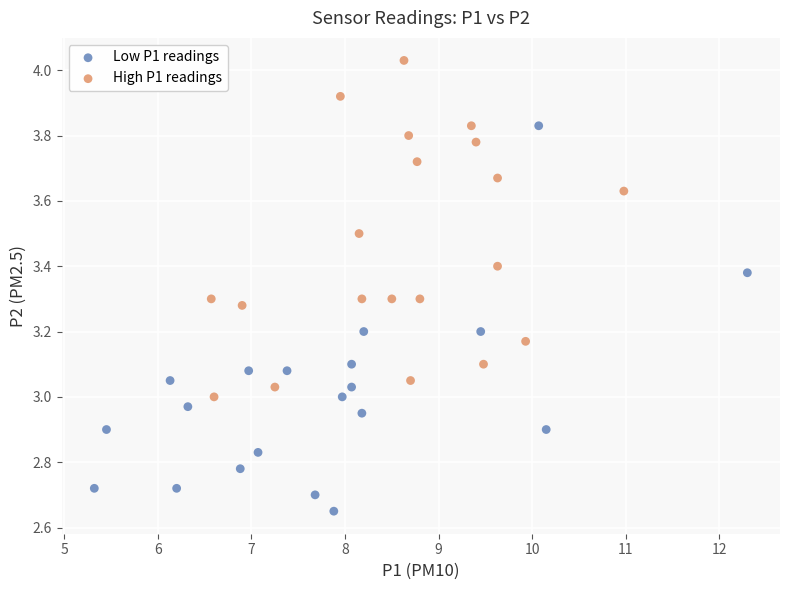

Which series reaches the minimum Y coordinate?

Low P1 readings